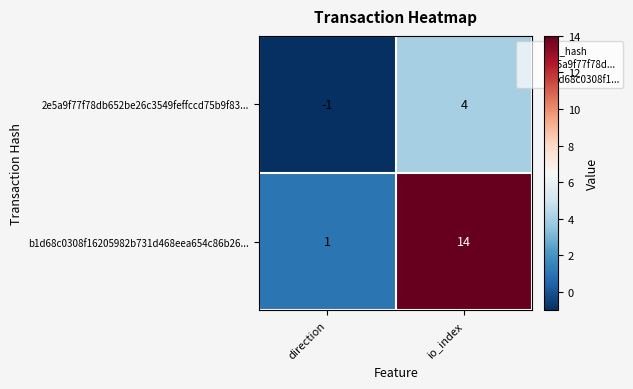

List the series in order of their overall mean, highest first.

b1d68c0308f16205982b731d468eea654c86b26..., 2e5a9f77f78db652be26c3549feffccd75b9f83...